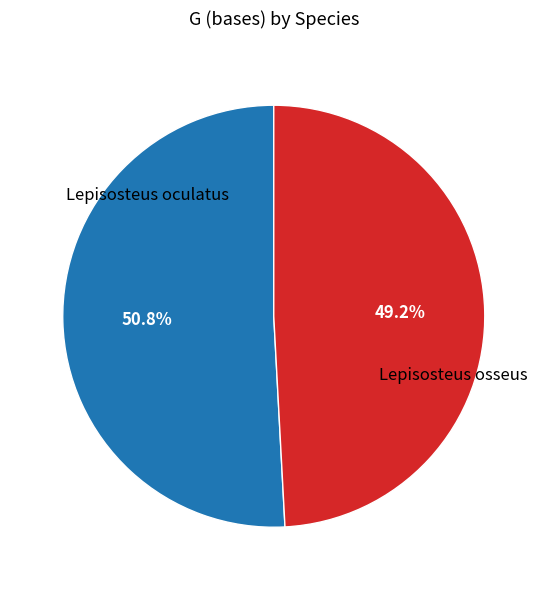

To the nearest percent, what is the average slice percentage?

50%